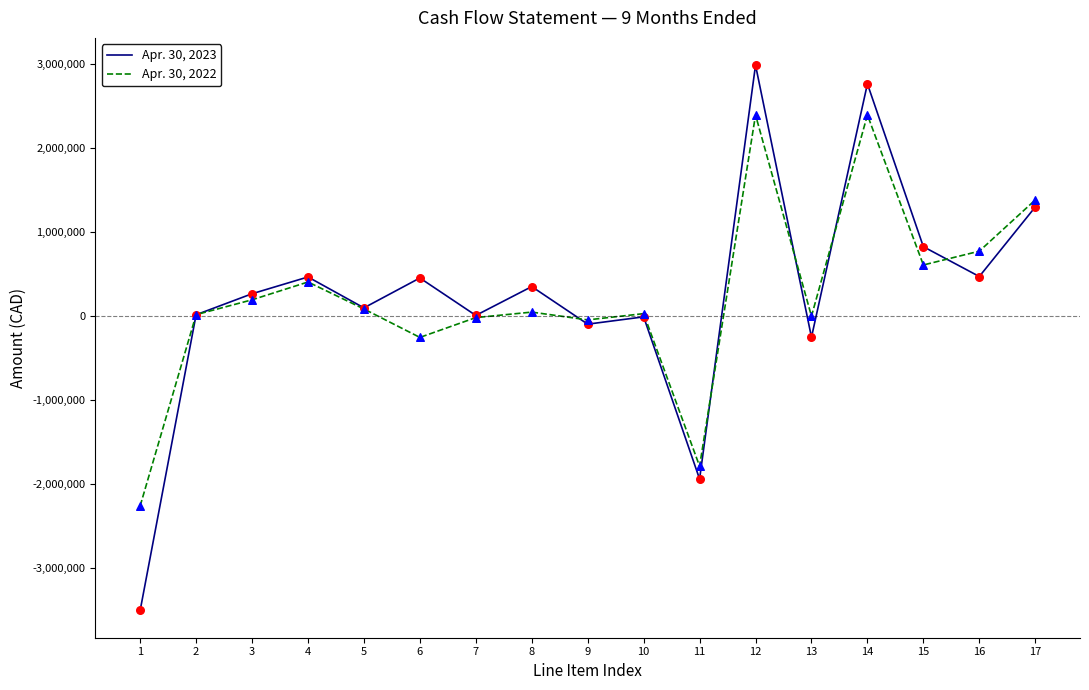

Is the value of Apr. 30, 2023 at 3 greater than the value of Apr. 30, 2022 at 15?

No